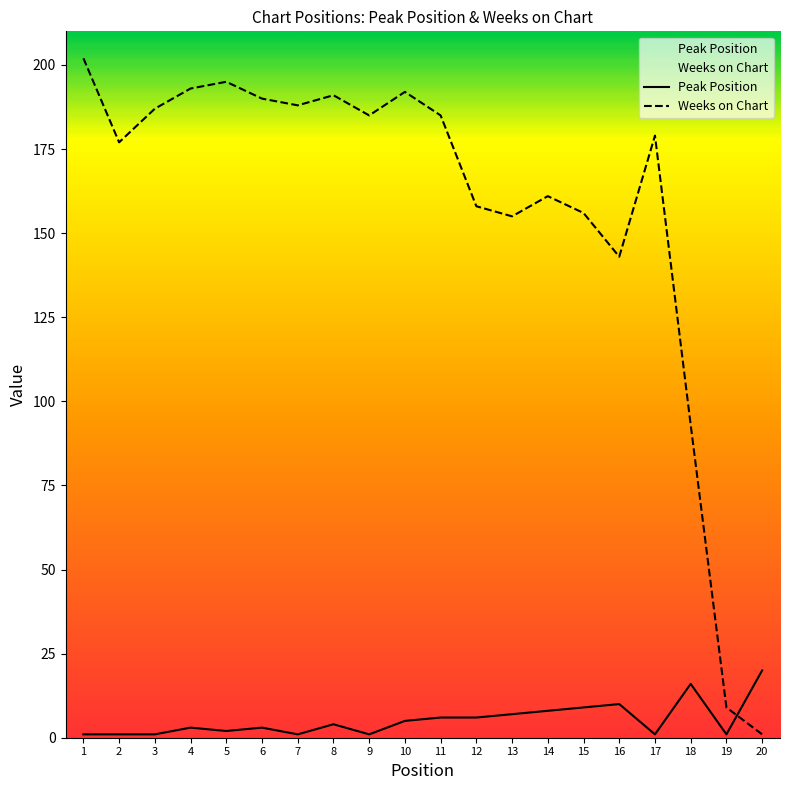

How many times do Peak Position and Weeks on Chart cross each other?

1